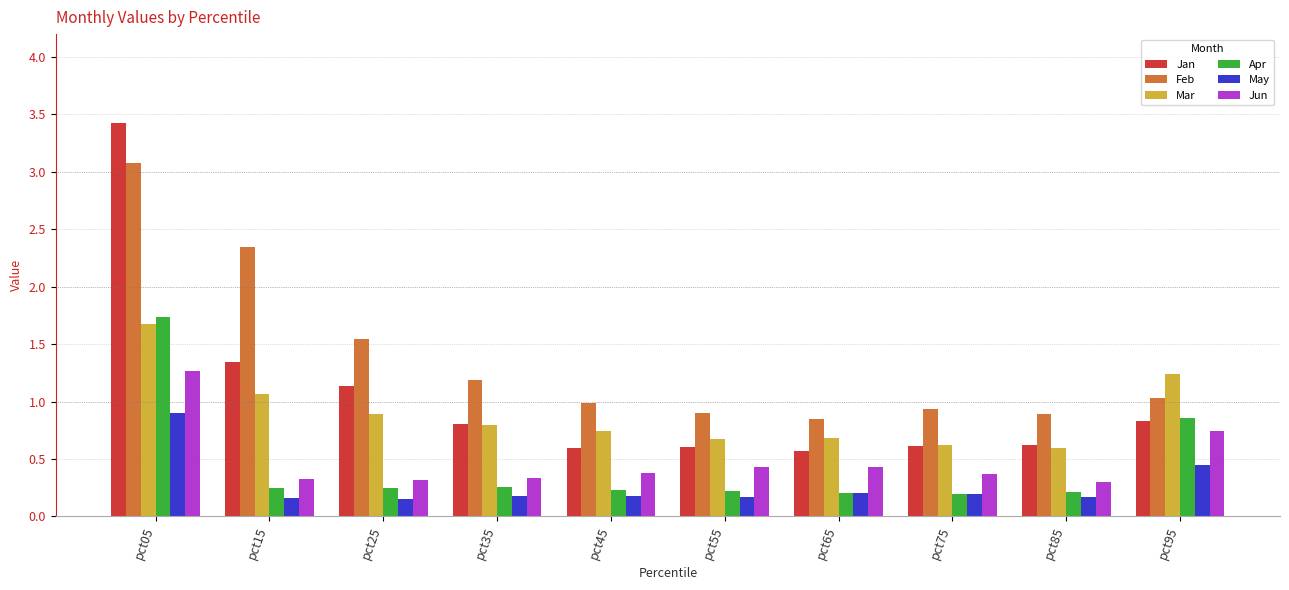

What are all the series names shown in the legend?

Jan, Feb, Mar, Apr, May, Jun